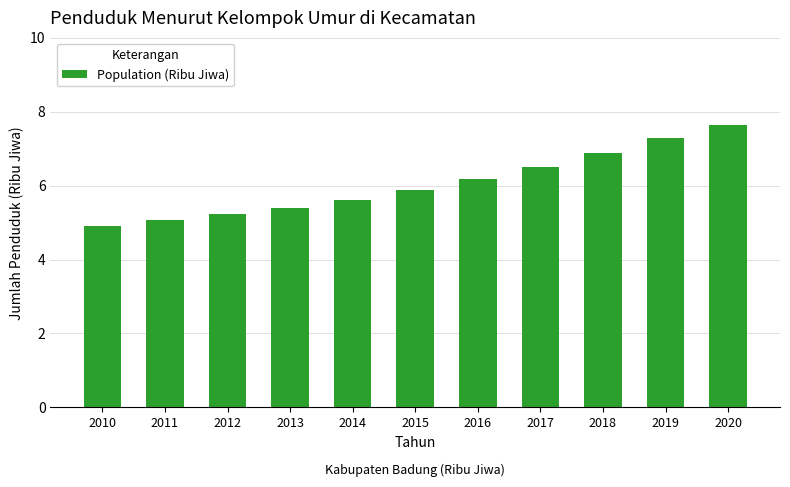

What is the difference between the maximum and minimum values?

2.7